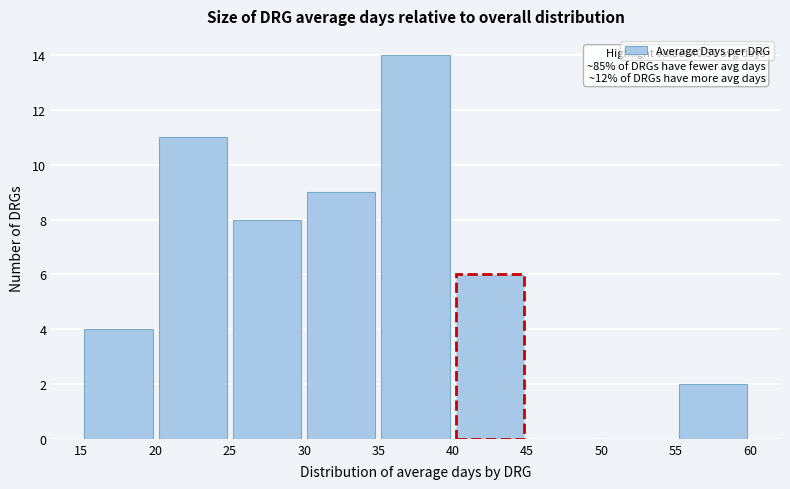

Over which range of the x-axis is the bar tallest?

35 to 40